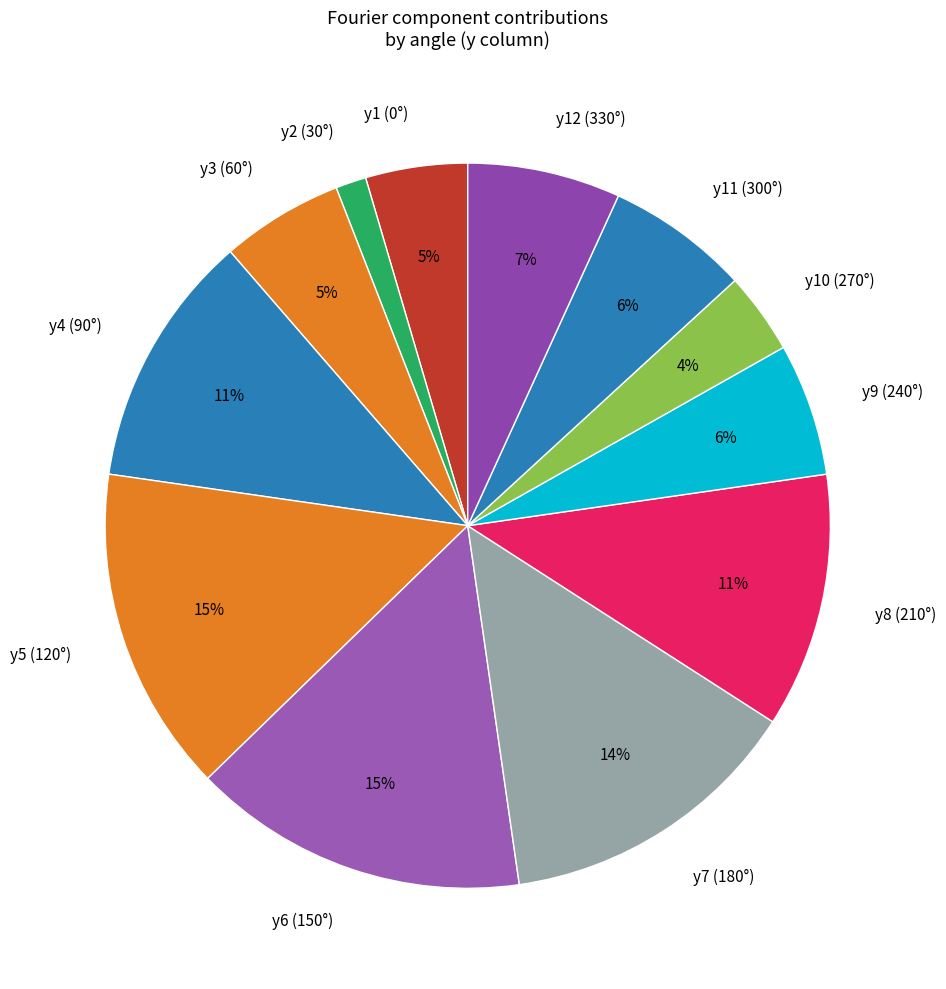

To the nearest percent, what is the average slice percentage?

8%